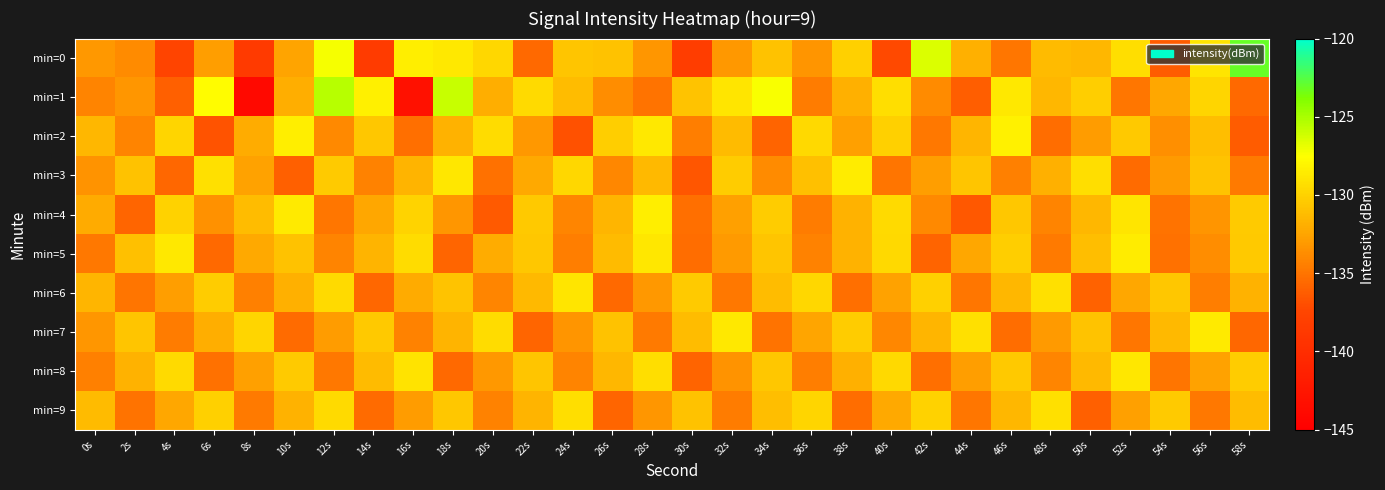

Rank the series by their maximum value, from lowest to highest.

min=9, min=6, min=8, min=7, min=3, min=5, min=4, min=2, min=1, min=0